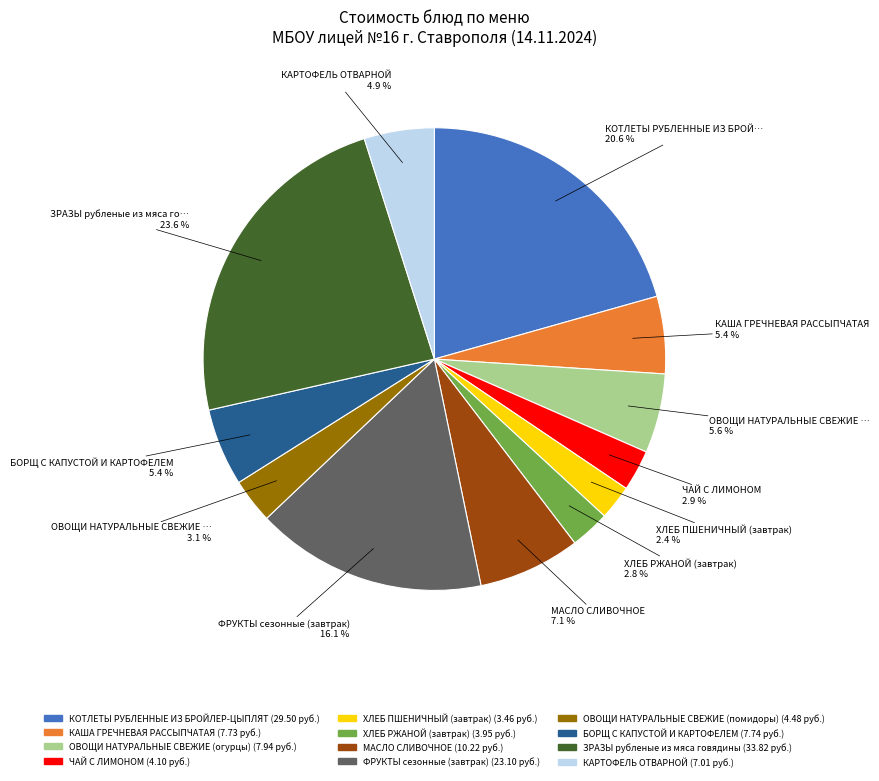

What is the ratio of the value at КАРТОФЕЛЬ ОТВАРНОЙ to the value at ФРУКТЫ сезонные (завтрак)?

0.3